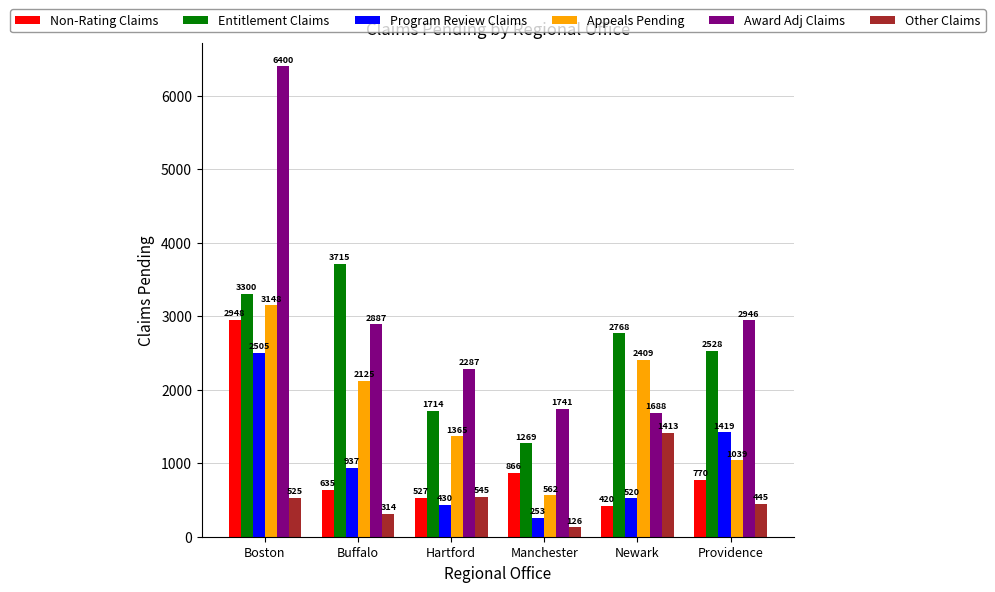

True or false: Award Adj Claims has a value of 2833 at Newark.

False